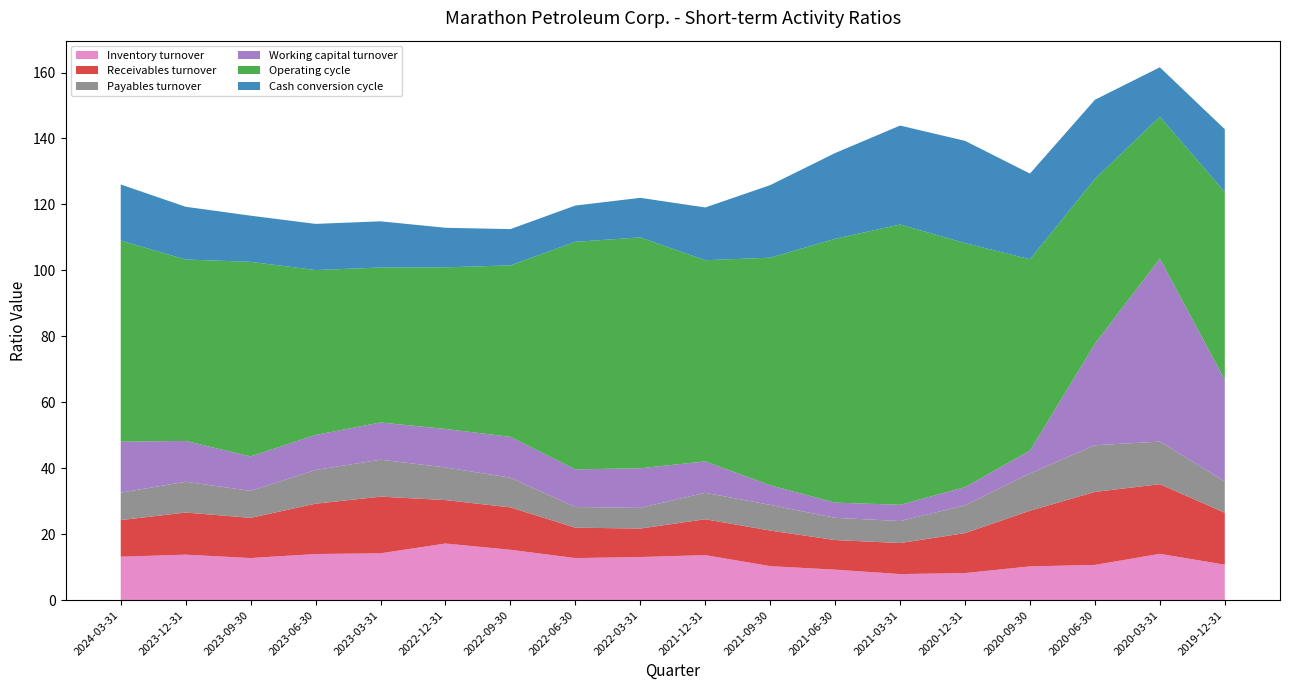

Reading left to right, transcribe all the data shown in this chart.

Inventory turnover: 13.2	13.8	12.8	14.0	14.2	17.2	15.3	12.8	13.1	13.7	10.3	9.2	7.9	8.2	10.2	10.7	14.1	10.8
Receivables turnover: 11.1	12.8	12.2	15.3	17.2	13.2	12.8	9.2	8.6	10.9	10.8	9.0	9.4	12.1	16.9	22.1	21.1	15.8
Payables turnover: 8.3	9.3	8.2	10.2	11.2	9.9	9.0	6.3	6.3	8.0	7.8	6.8	6.7	8.4	11.3	14.2	12.9	9.5
Working capital turnover: 15.4	12.4	10.4	10.6	11.3	11.7	12.4	11.4	12.0	9.5	6.0	4.6	4.9	5.5	6.9	30.8	55.5	30.8
Operating cycle: 61.0	55.0	59.0	50.0	47.0	49.0	52.0	69.0	70.0	61.0	69.0	80.0	85.0	74.0	58.0	50.0	43.0	57.0
Cash conversion cycle: 17.0	16.0	14.0	14.0	14.0	12.0	11.0	11.0	12.0	16.0	22.0	26.0	30.0	31.0	26.0	24.0	15.0	19.0